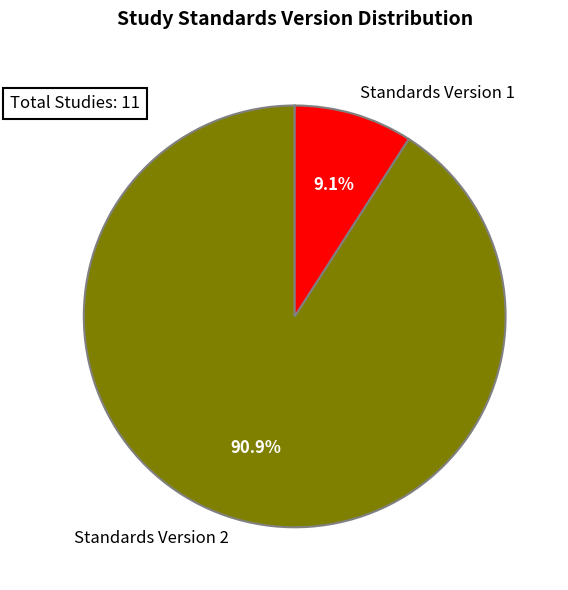

Combined, do Standards Version 1 and Standards Version 2 account for over 50%?

Yes